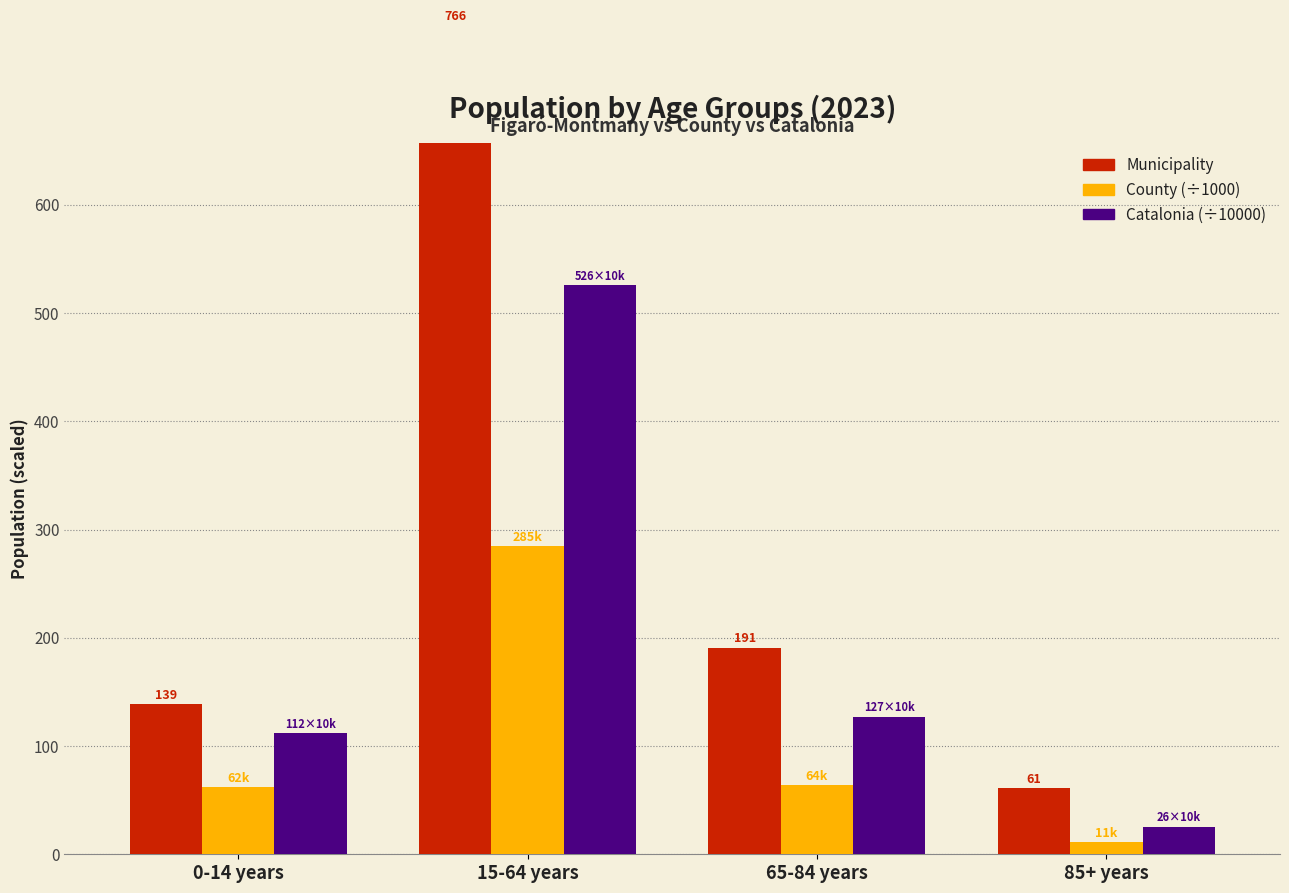

Which series has the widest spread of values?

Municipality